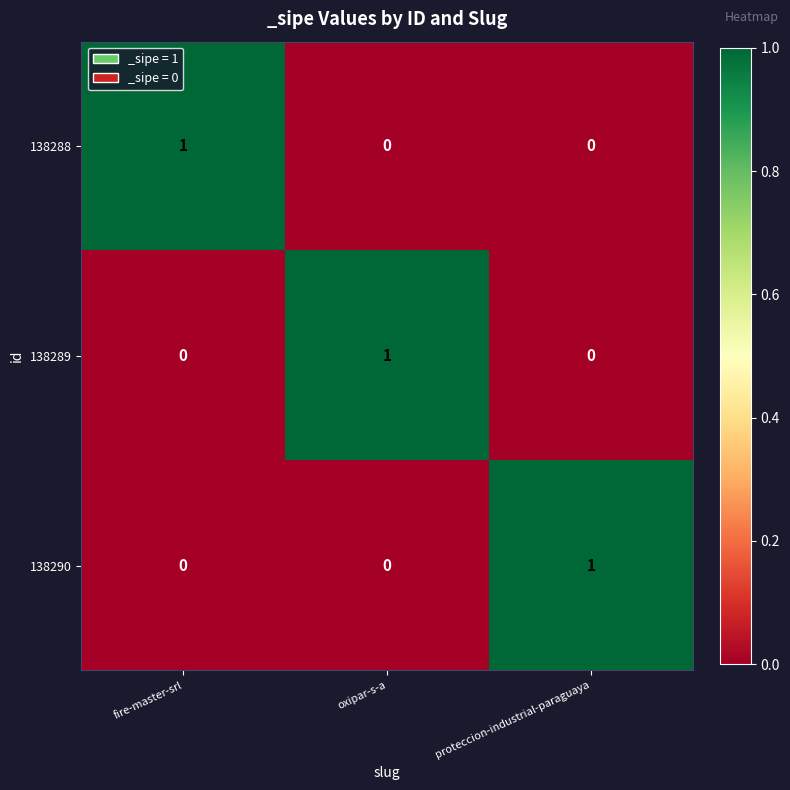

At how many categories does at least one series exceed 0?

3